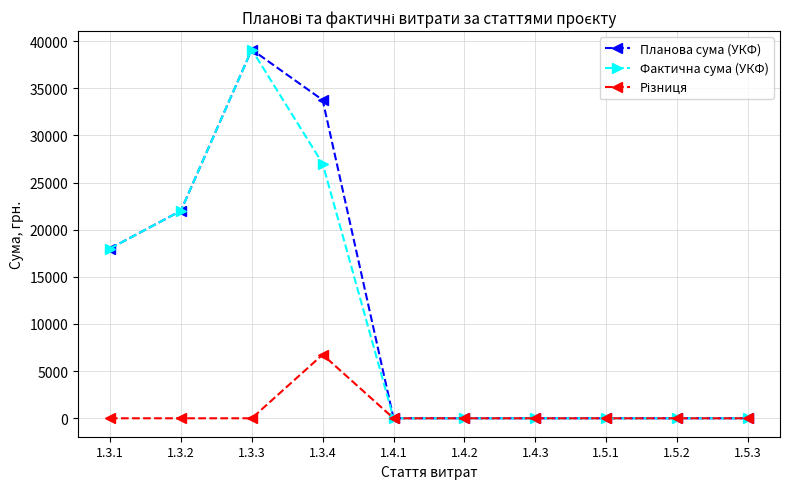

What is the label of the 7th point from the right?

1.3.4